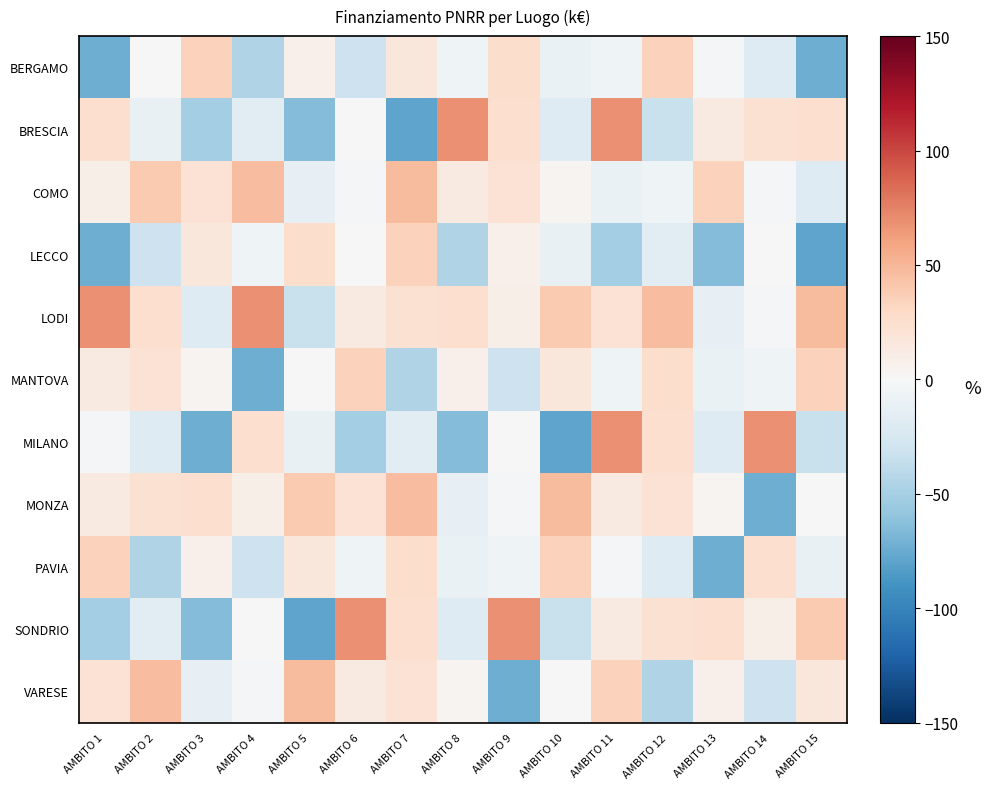

Reading left to right, what are all the values shown in this chart?

BERGAMO: AMBITO 1=-73.5	AMBITO 2=-0.3	AMBITO 3=34.8	AMBITO 4=-45.7	AMBITO 5=7.1	AMBITO 6=-31.0	AMBITO 7=16.6	AMBITO 8=-6.6	AMBITO 9=26.2	AMBITO 10=-10.4	AMBITO 11=-6.5	AMBITO 12=34.9	AMBITO 13=-1.6	AMBITO 14=-19.1	AMBITO 15=-73.5
BRESCIA: AMBITO 1=25.3	AMBITO 2=-10.7	AMBITO 3=-50.6	AMBITO 4=-17.0	AMBITO 5=-65.3	AMBITO 6=-0.2	AMBITO 7=-79.1	AMBITO 8=68.9	AMBITO 9=25.3	AMBITO 10=-19.6	AMBITO 11=68.1	AMBITO 12=-33.0	AMBITO 13=13.0	AMBITO 14=22.4	AMBITO 15=25.2
COMO: AMBITO 1=8.8	AMBITO 2=38.8	AMBITO 3=21.8	AMBITO 4=46.7	AMBITO 5=-11.9	AMBITO 6=-3.4	AMBITO 7=47.4	AMBITO 8=13.0	AMBITO 9=21.8	AMBITO 10=3.7	AMBITO 11=-10.4	AMBITO 12=-6.5	AMBITO 13=34.9	AMBITO 14=-1.6	AMBITO 15=-19.1
LECCO: AMBITO 1=-73.5	AMBITO 2=-31.0	AMBITO 3=16.6	AMBITO 4=-6.6	AMBITO 5=26.2	AMBITO 6=-0.3	AMBITO 7=34.8	AMBITO 8=-45.7	AMBITO 9=7.1	AMBITO 10=-10.7	AMBITO 11=-50.6	AMBITO 12=-17.0	AMBITO 13=-65.3	AMBITO 14=-0.2	AMBITO 15=-79.1
LODI: AMBITO 1=68.9	AMBITO 2=25.3	AMBITO 3=-19.6	AMBITO 4=68.1	AMBITO 5=-33.0	AMBITO 6=13.0	AMBITO 7=22.4	AMBITO 8=25.2	AMBITO 9=8.8	AMBITO 10=38.8	AMBITO 11=21.8	AMBITO 12=46.7	AMBITO 13=-11.9	AMBITO 14=-3.4	AMBITO 15=47.4
MANTOVA: AMBITO 1=13.0	AMBITO 2=21.8	AMBITO 3=3.7	AMBITO 4=-73.5	AMBITO 5=-0.3	AMBITO 6=34.8	AMBITO 7=-45.7	AMBITO 8=7.1	AMBITO 9=-31.0	AMBITO 10=16.6	AMBITO 11=-6.6	AMBITO 12=26.2	AMBITO 13=-10.4	AMBITO 14=-6.5	AMBITO 15=34.9
MILANO: AMBITO 1=-1.6	AMBITO 2=-19.1	AMBITO 3=-73.5	AMBITO 4=25.3	AMBITO 5=-10.7	AMBITO 6=-50.6	AMBITO 7=-17.0	AMBITO 8=-65.3	AMBITO 9=-0.2	AMBITO 10=-79.1	AMBITO 11=68.9	AMBITO 12=25.3	AMBITO 13=-19.6	AMBITO 14=68.1	AMBITO 15=-33.0
MONZA: AMBITO 1=13.0	AMBITO 2=22.4	AMBITO 3=25.2	AMBITO 4=8.8	AMBITO 5=38.8	AMBITO 6=21.8	AMBITO 7=46.7	AMBITO 8=-11.9	AMBITO 9=-3.4	AMBITO 10=47.4	AMBITO 11=13.0	AMBITO 12=21.8	AMBITO 13=3.7	AMBITO 14=-73.5	AMBITO 15=-0.3
PAVIA: AMBITO 1=34.8	AMBITO 2=-45.7	AMBITO 3=7.1	AMBITO 4=-31.0	AMBITO 5=16.6	AMBITO 6=-6.6	AMBITO 7=26.2	AMBITO 8=-10.4	AMBITO 9=-6.5	AMBITO 10=34.9	AMBITO 11=-1.6	AMBITO 12=-19.1	AMBITO 13=-73.5	AMBITO 14=25.3	AMBITO 15=-10.7
SONDRIO: AMBITO 1=-50.6	AMBITO 2=-17.0	AMBITO 3=-65.3	AMBITO 4=-0.2	AMBITO 5=-79.1	AMBITO 6=68.9	AMBITO 7=25.3	AMBITO 8=-19.6	AMBITO 9=68.1	AMBITO 10=-33.0	AMBITO 11=13.0	AMBITO 12=22.4	AMBITO 13=25.2	AMBITO 14=8.8	AMBITO 15=38.8
VARESE: AMBITO 1=21.8	AMBITO 2=46.7	AMBITO 3=-11.9	AMBITO 4=-3.4	AMBITO 5=47.4	AMBITO 6=13.0	AMBITO 7=21.8	AMBITO 8=3.7	AMBITO 9=-73.5	AMBITO 10=-0.3	AMBITO 11=34.8	AMBITO 12=-45.7	AMBITO 13=7.1	AMBITO 14=-31.0	AMBITO 15=16.6